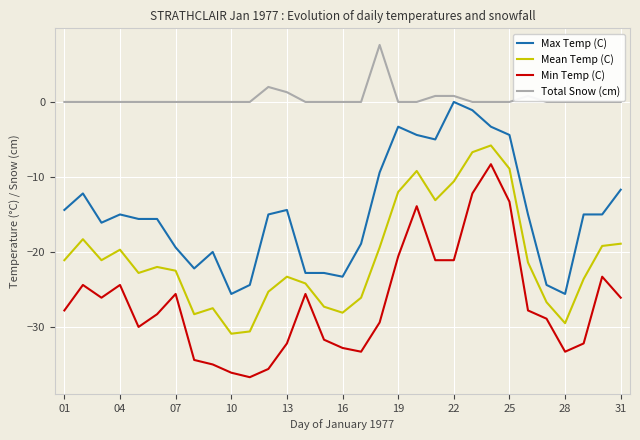

What is the greatest value displayed?

7.6